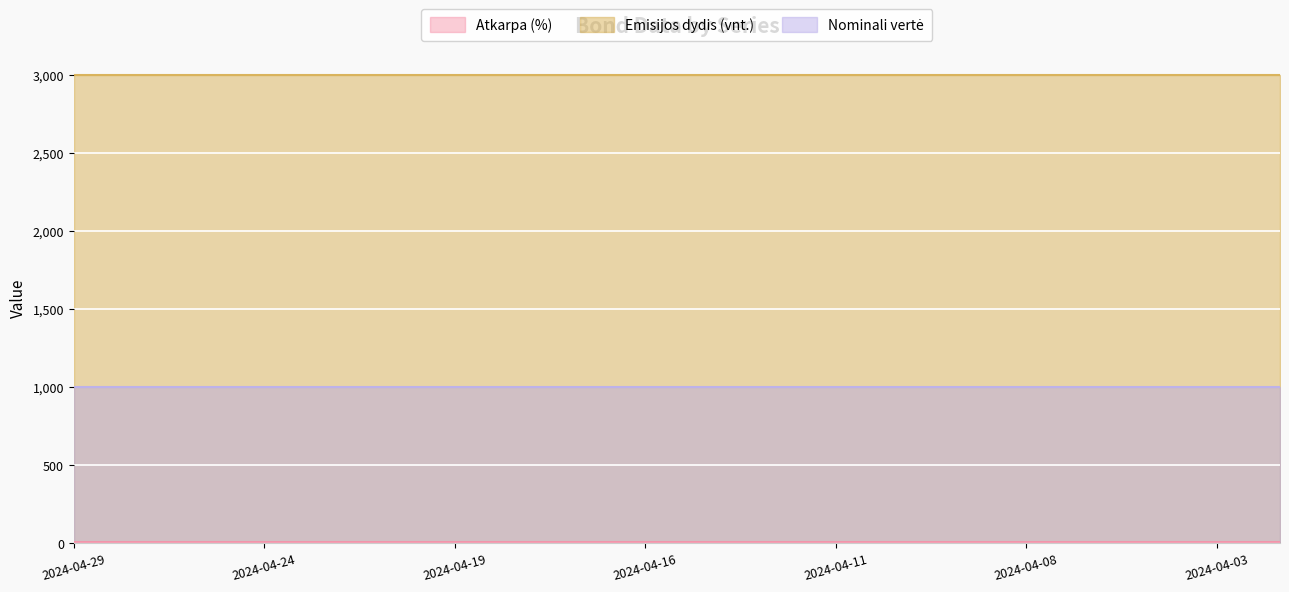

Reading left to right, extract all data points from this chart.

Atkarpa (%): 2024-04-29=6	2024-04-26=6	2024-04-25=6	2024-04-24=6	2024-04-23=6	2024-04-22=6	2024-04-19=6	2024-04-18=6	2024-04-17=6	2024-04-16=6	2024-04-15=6	2024-04-12=6	2024-04-11=6	2024-04-10=6	2024-04-09=6	2024-04-08=6	2024-04-05=6	2024-04-04=6	2024-04-03=6	2024-04-02=6
Emisijos dydis (vnt.): 2024-04-29=3000	2024-04-26=3000	2024-04-25=3000	2024-04-24=3000	2024-04-23=3000	2024-04-22=3000	2024-04-19=3000	2024-04-18=3000	2024-04-17=3000	2024-04-16=3000	2024-04-15=3000	2024-04-12=3000	2024-04-11=3000	2024-04-10=3000	2024-04-09=3000	2024-04-08=3000	2024-04-05=3000	2024-04-04=3000	2024-04-03=3000	2024-04-02=3000
Nominali vertė: 2024-04-29=1000	2024-04-26=1000	2024-04-25=1000	2024-04-24=1000	2024-04-23=1000	2024-04-22=1000	2024-04-19=1000	2024-04-18=1000	2024-04-17=1000	2024-04-16=1000	2024-04-15=1000	2024-04-12=1000	2024-04-11=1000	2024-04-10=1000	2024-04-09=1000	2024-04-08=1000	2024-04-05=1000	2024-04-04=1000	2024-04-03=1000	2024-04-02=1000